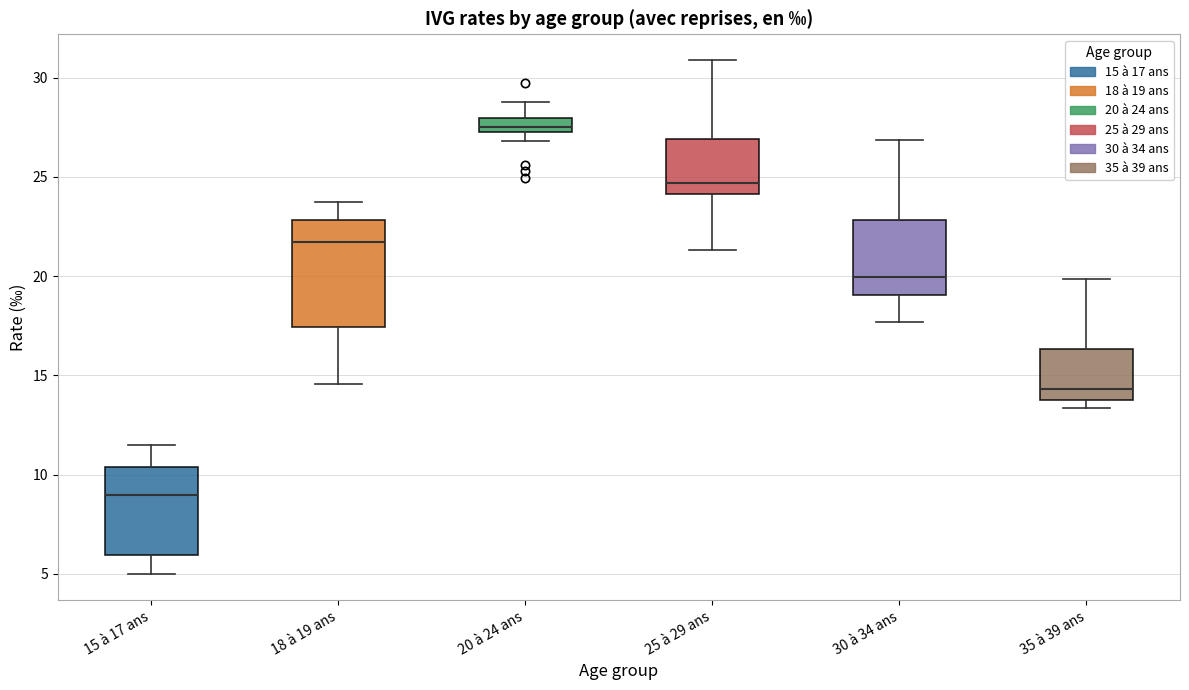

Which box is the tallest, from its lower edge to its upper edge?

18 à 19 ans